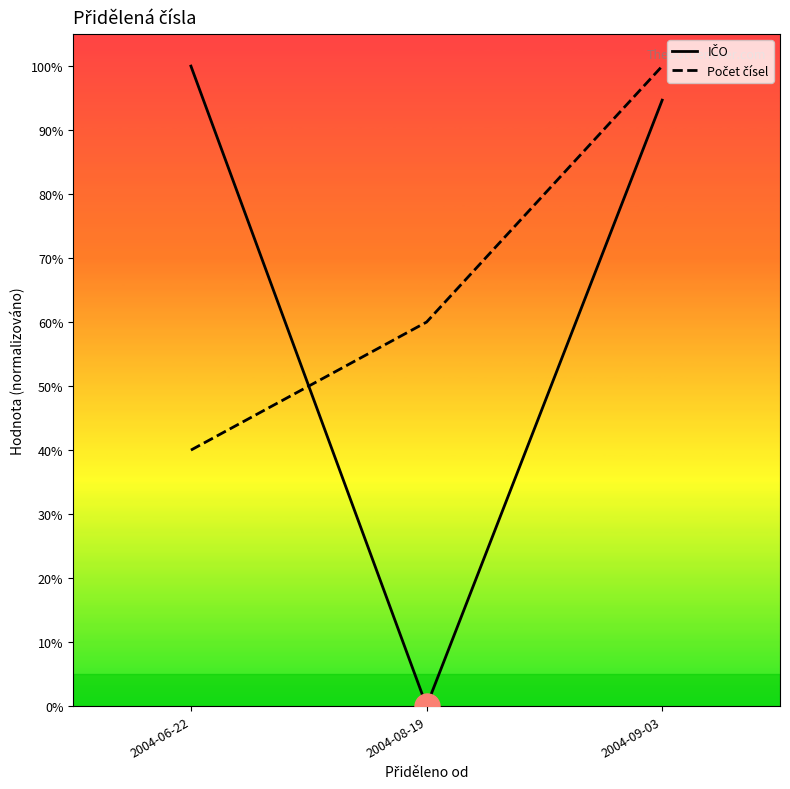

At which label is Počet čísel closest to 70?

2004-08-19